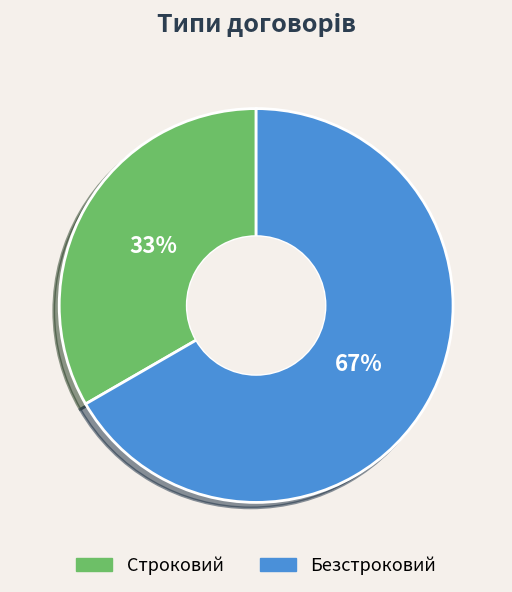

True or false: Строковий accounts for 47% of the total.

False